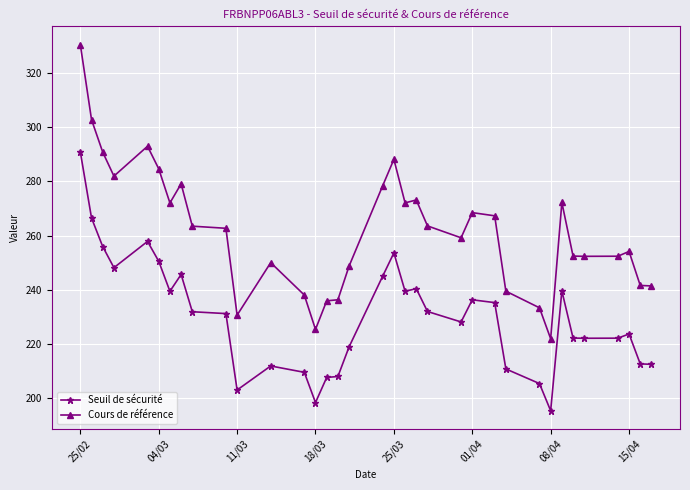

Which series changed the most between 25/02 and 01/04?

Cours de référence